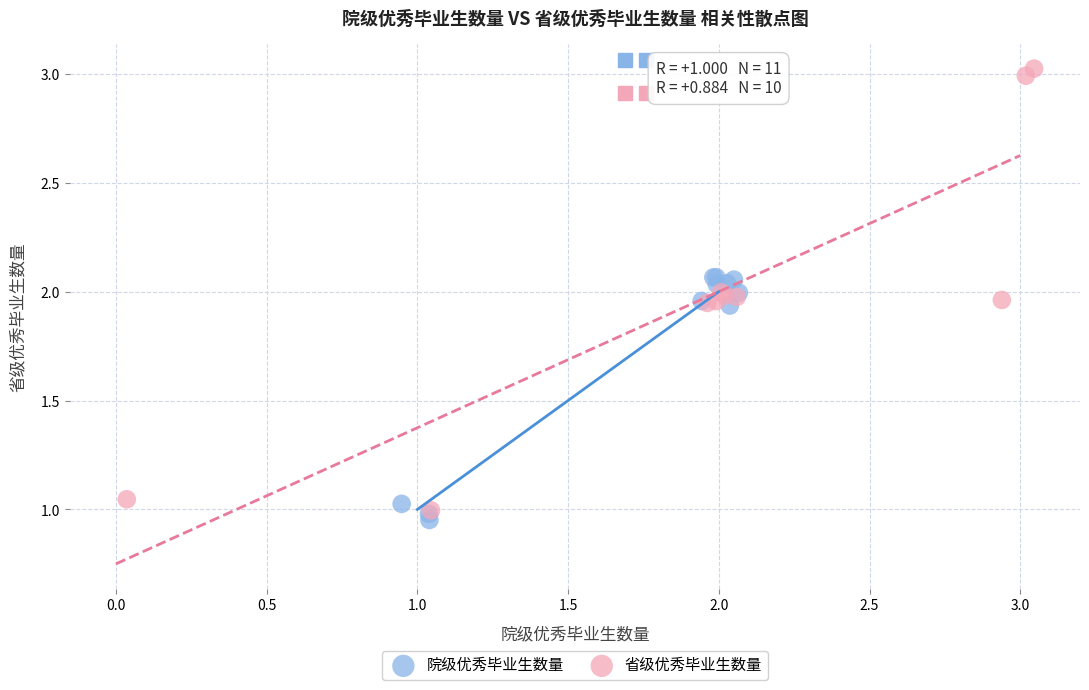

Which series has the widest spread of Y values?

省级优秀毕业生数量